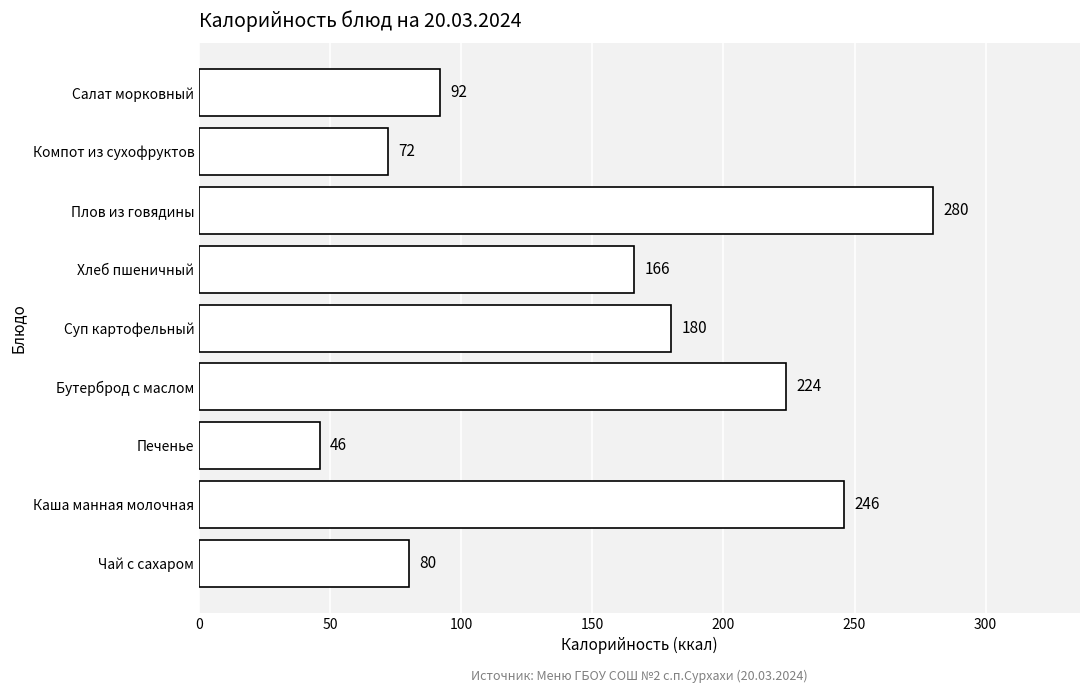

What is the approximate value at Плов из говядины, to the nearest 5?

280